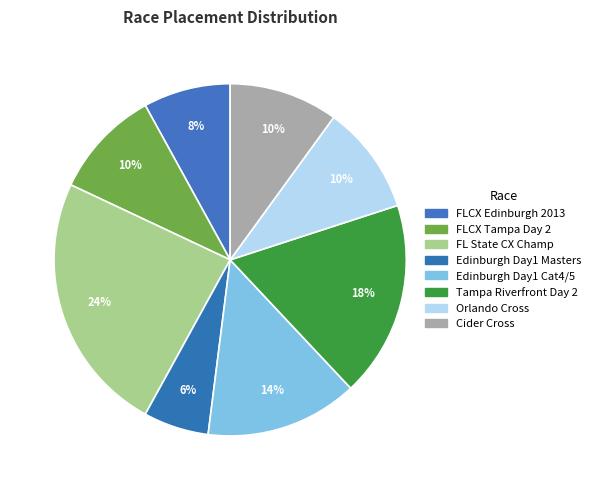

How many slices are in this pie chart?

8